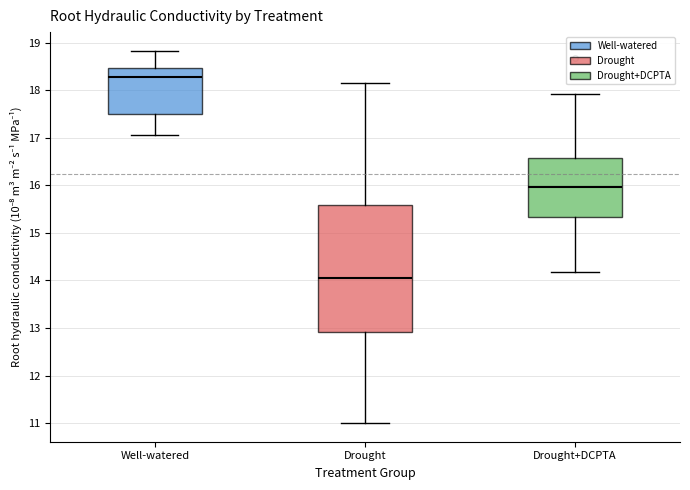

Where does the median line of the box for Drought sit on the y-axis? The values are not printed on the chart, so give them approximately, as read against the axis.

14.1